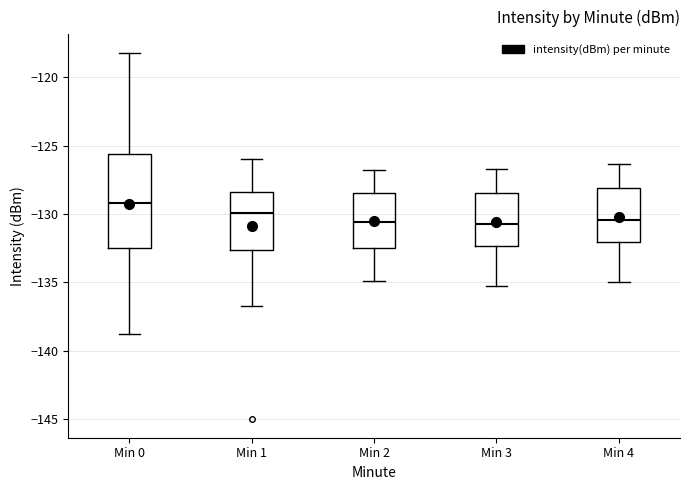

Reading left to right, transcribe this box plot: for each box, give where its median line is, the range the box spans, and where its two whiskers end, as read against the y-axis. The values are not printed on the chart, so give them approximately, as read against the axis.

Min 0: median -129.0, box -132.5 to -125.5, whiskers -139.0 to -118.0
Min 1: median -130.0, box -132.5 to -128.5, whiskers -136.5 to -126.0
Min 2: median -130.5, box -132.5 to -128.5, whiskers -135.0 to -127.0
Min 3: median -130.5, box -132.5 to -128.5, whiskers -135.5 to -126.5
Min 4: median -130.5, box -132.0 to -128.0, whiskers -135.0 to -126.5